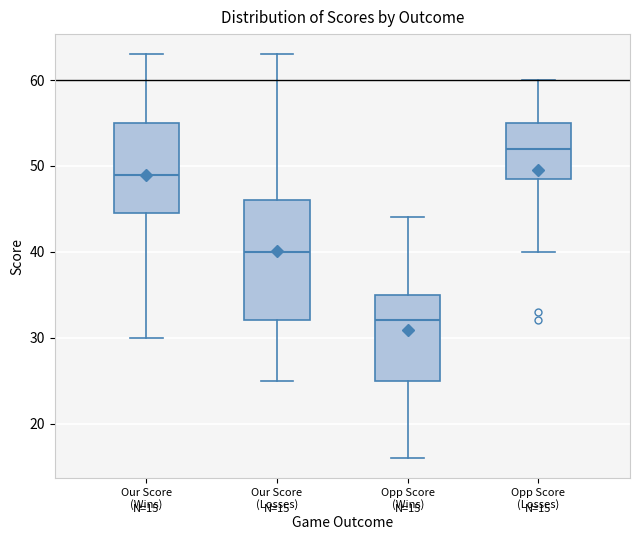

Which box is the tallest, from its lower edge to its upper edge?

Our Score (Losses)